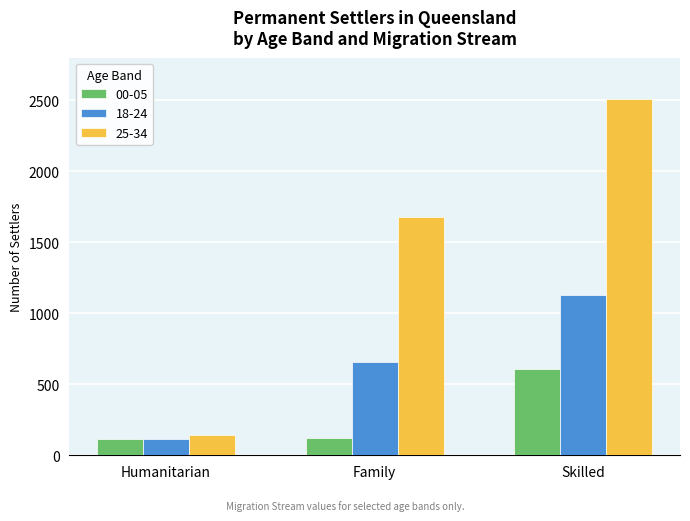

Is it true that 00-05 equals 112 at Humanitarian?

True